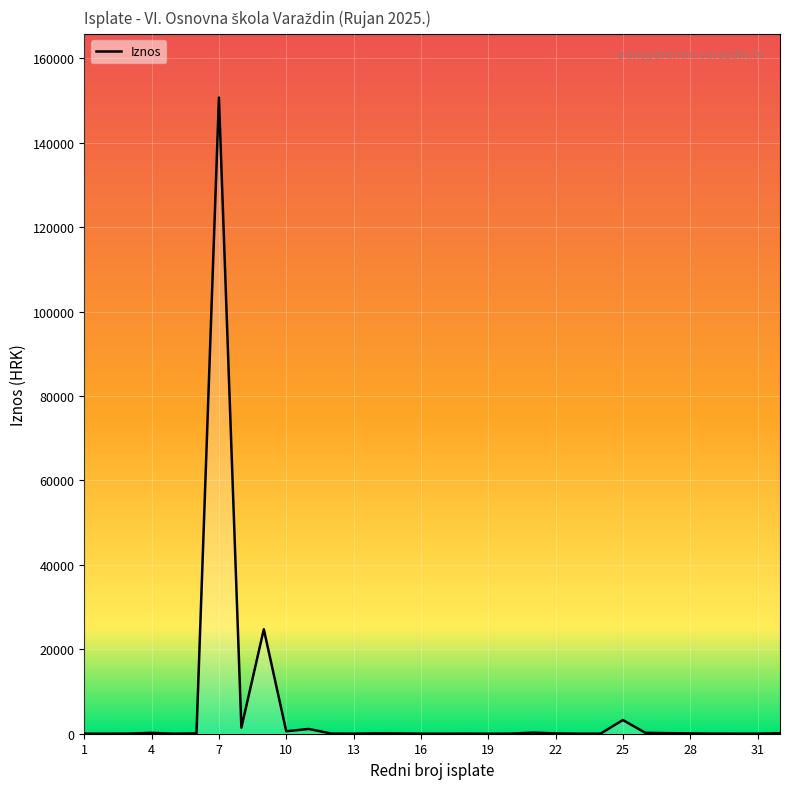

What is the greatest value displayed?

150681.3